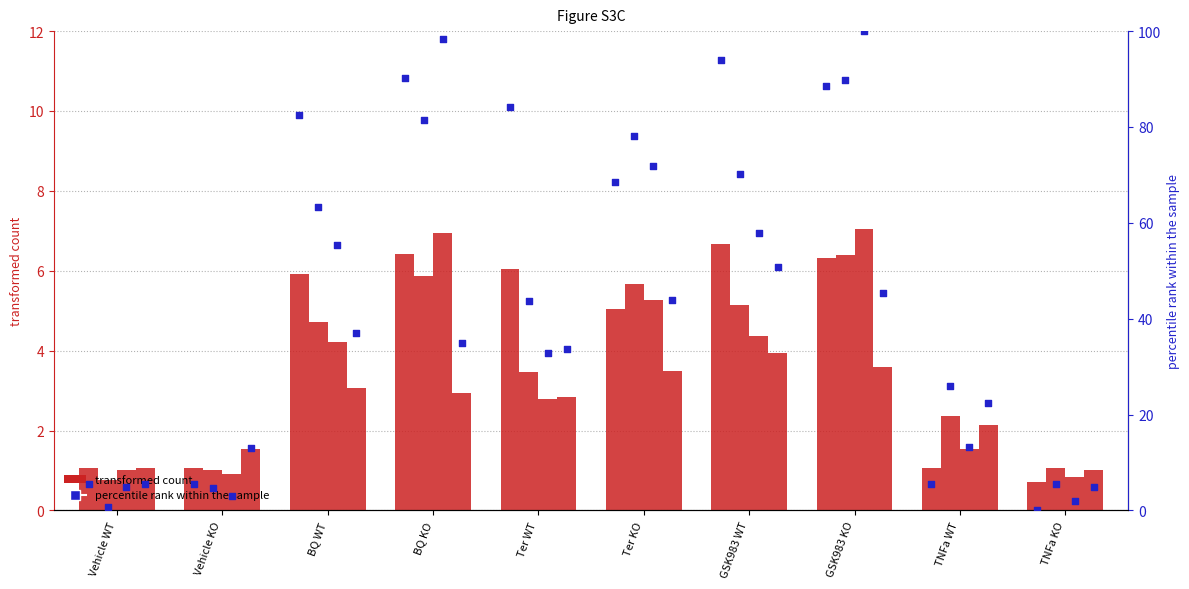

Approximately how many times larger is the value at GSK983 WT compared to BQ KO?

1.0